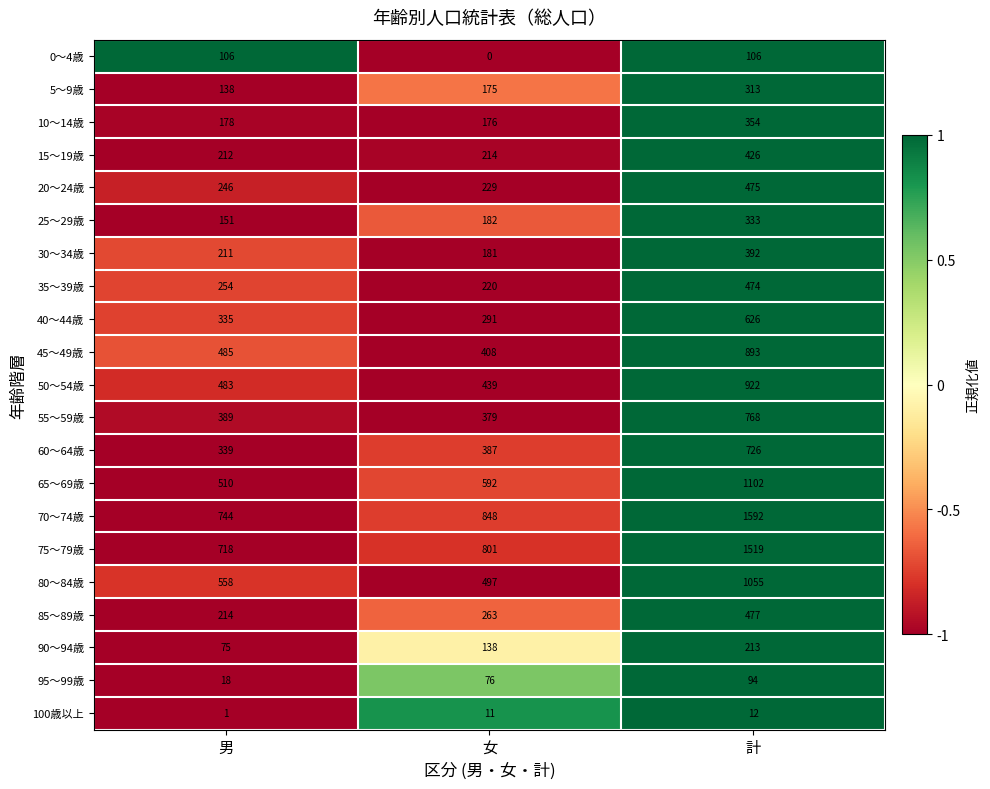

The 75～79歳 series shows 1519 at 計. True or false?

True